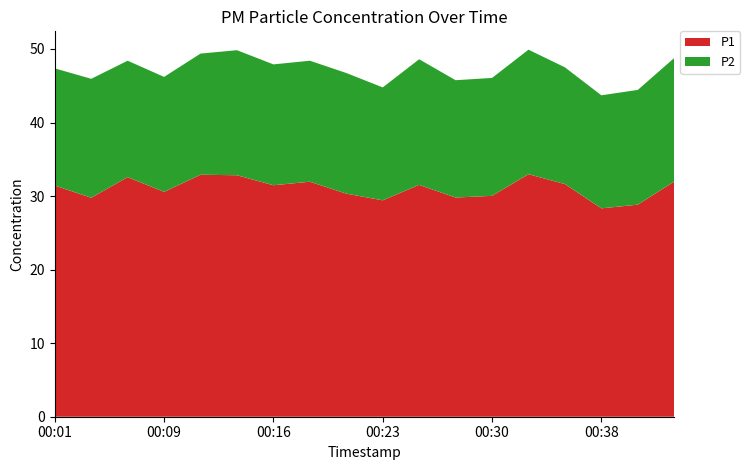

Reading left to right, what are all the values shown in this chart?

P1: 00:01=31.4	00:04=29.8	00:06=32.6	00:09=30.6	00:11=32.9	00:13=32.8	00:16=31.5	00:18=31.9	00:21=30.3	00:23=29.4	00:26=31.5	00:28=29.8	00:30=30.0	00:33=33.0	00:35=31.6	00:38=28.3	00:40=28.8	00:42=32.0
P2: 00:01=15.9	00:04=16.2	00:06=15.8	00:09=15.6	00:11=16.5	00:13=17.0	00:16=16.4	00:18=16.4	00:21=16.4	00:23=15.3	00:26=17.1	00:28=15.9	00:30=16.0	00:33=16.9	00:35=15.9	00:38=15.4	00:40=15.6	00:42=16.8